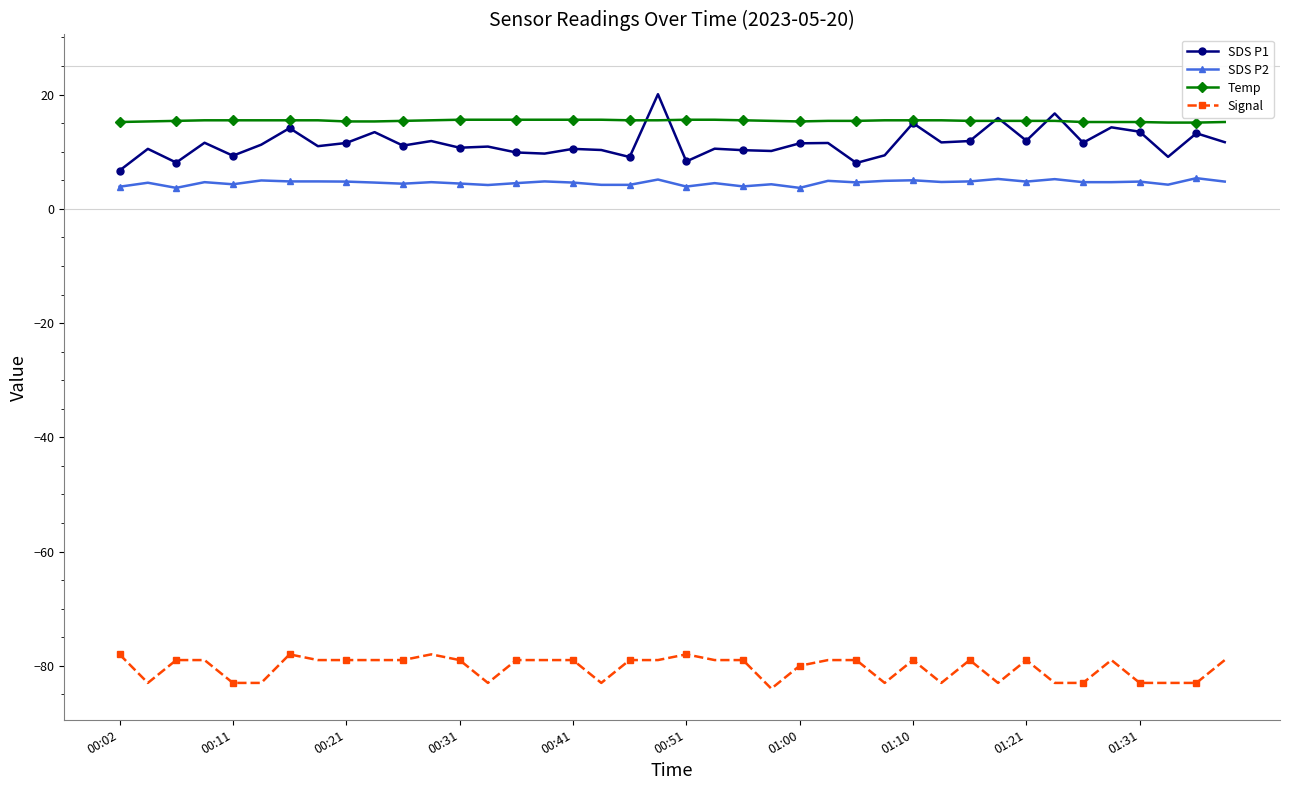

What is the difference between the maximum and minimum values in the Signal series?

6.0